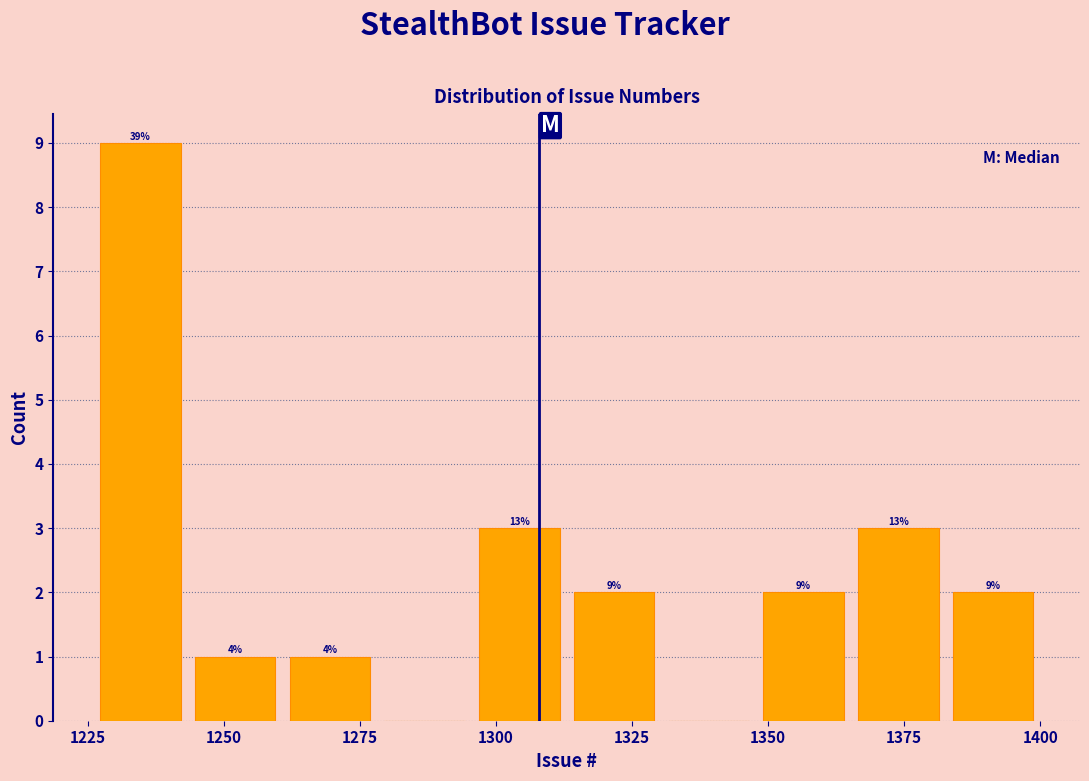

Read against the x-axis, roughly where is the centre of the tallest bar?

1235